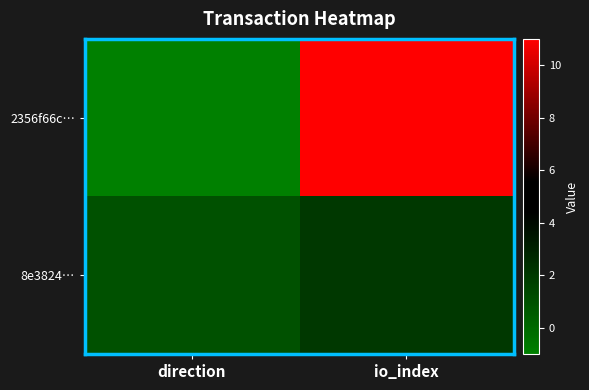

What is the smallest value displayed?

-1